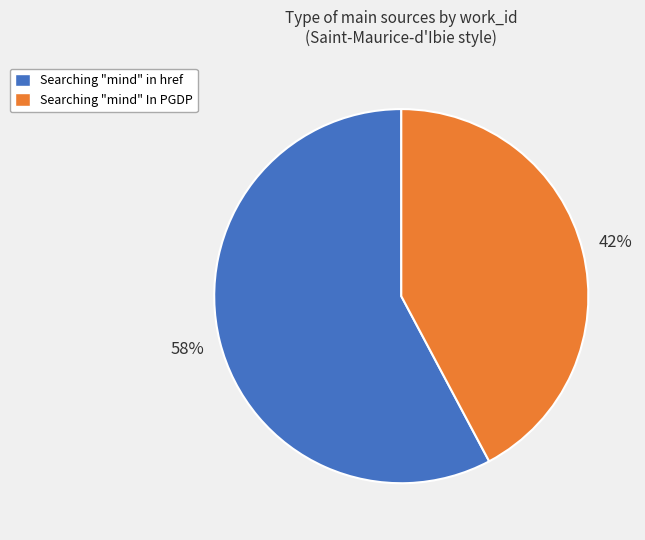

To the nearest percent, what is the difference between the largest and smallest slice percentages?

16%